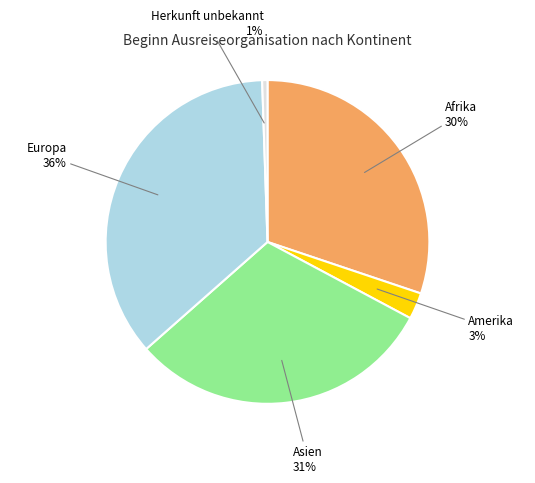

To the nearest percent, what is the difference between the largest and smallest slice percentages?

35%